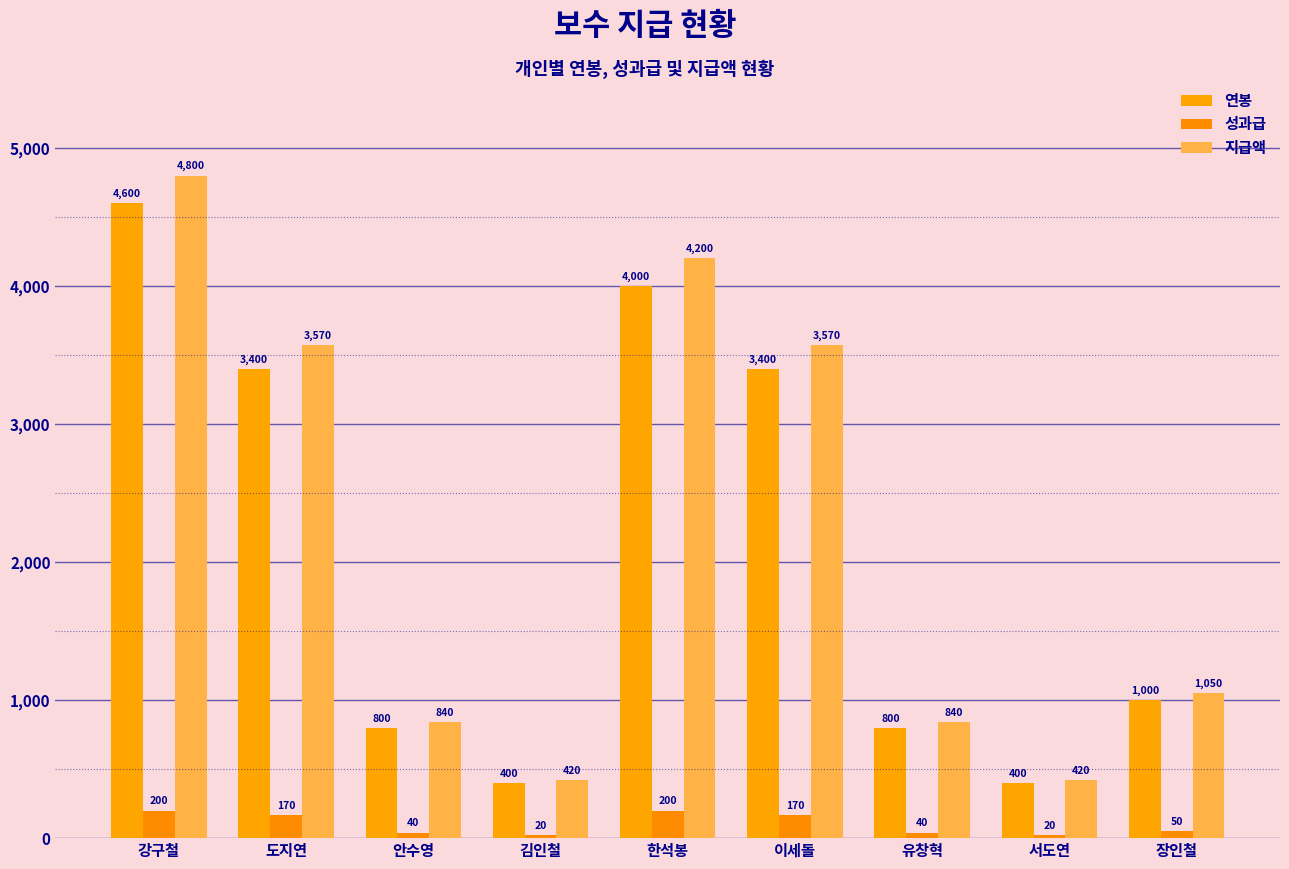

Reading left to right, extract all data points from this chart.

연봉: 강구철=4600	도지연=3400	안수영=800	김인철=400	한석봉=4000	이세돌=3400	유창혁=800	서도연=400	장인철=1000
성과급: 강구철=200	도지연=170	안수영=40	김인철=20	한석봉=200	이세돌=170	유창혁=40	서도연=20	장인철=50
지급액: 강구철=4800	도지연=3570	안수영=840	김인철=420	한석봉=4200	이세돌=3570	유창혁=840	서도연=420	장인철=1050